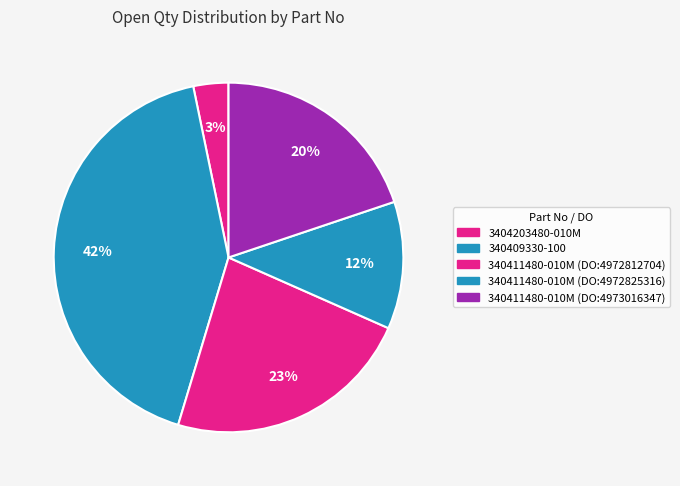

Which category has the biggest portion of the pie?

340409330-100